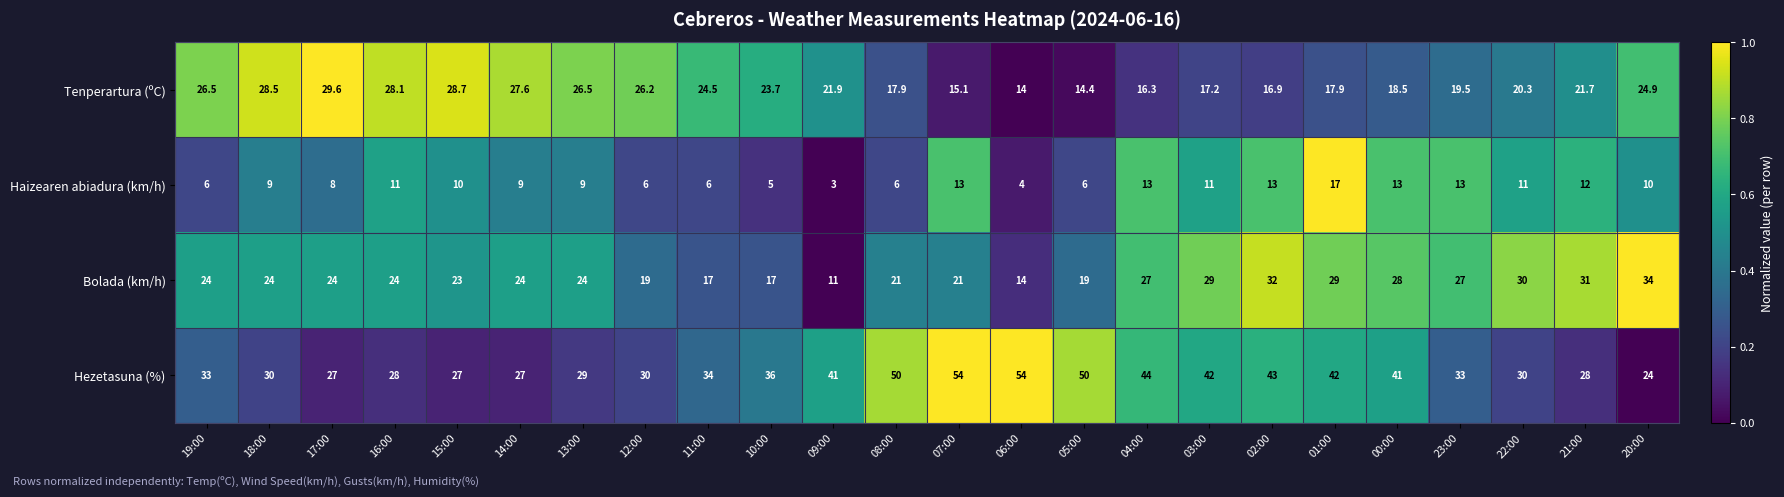

What is the minimum value for Hezetasuna (%)?

24.0